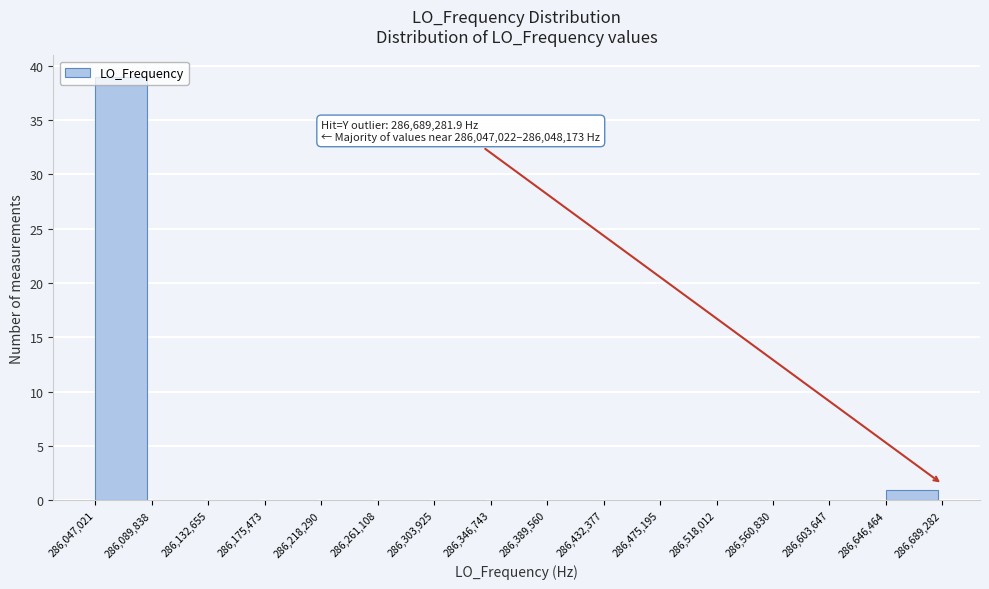

Over which range of the x-axis is the bar tallest?

286,047,021 to 286,089,838